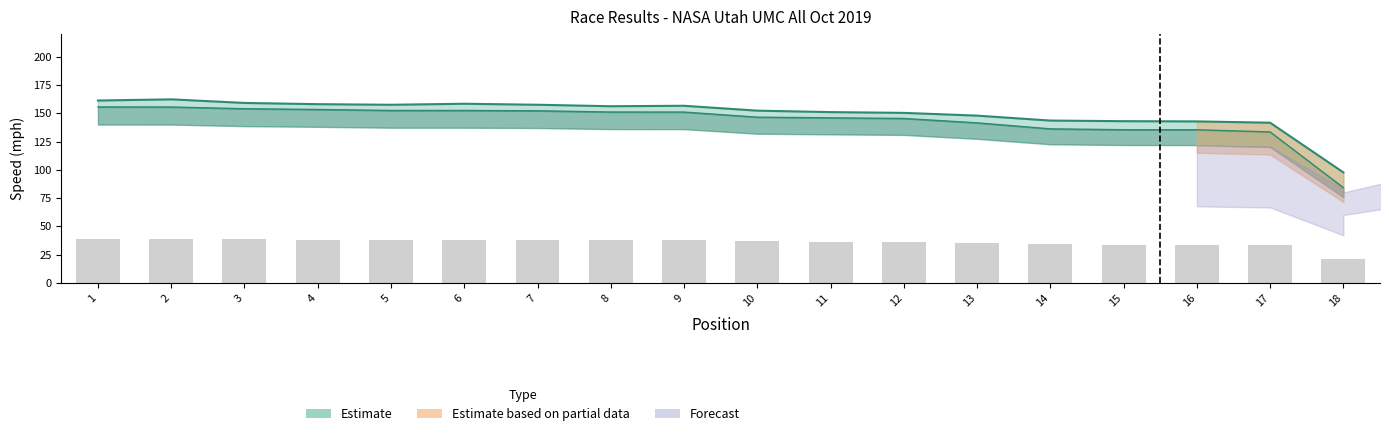

What is the smallest value displayed?

21.0